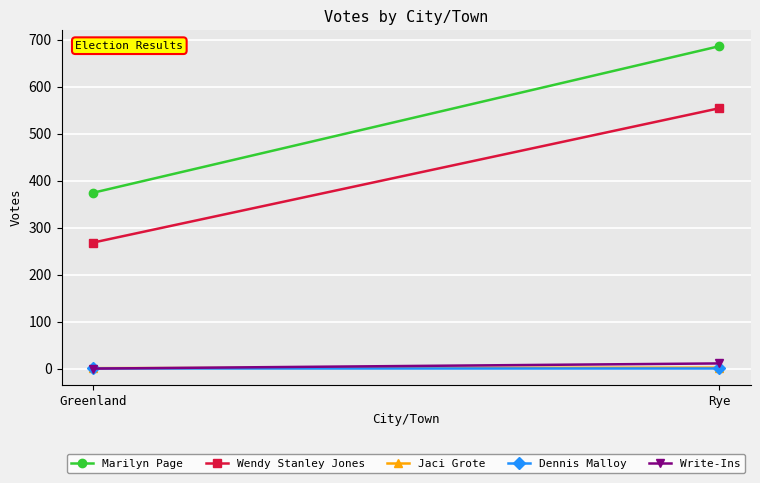

How many Write-Ins values are between 0 and 11?

2